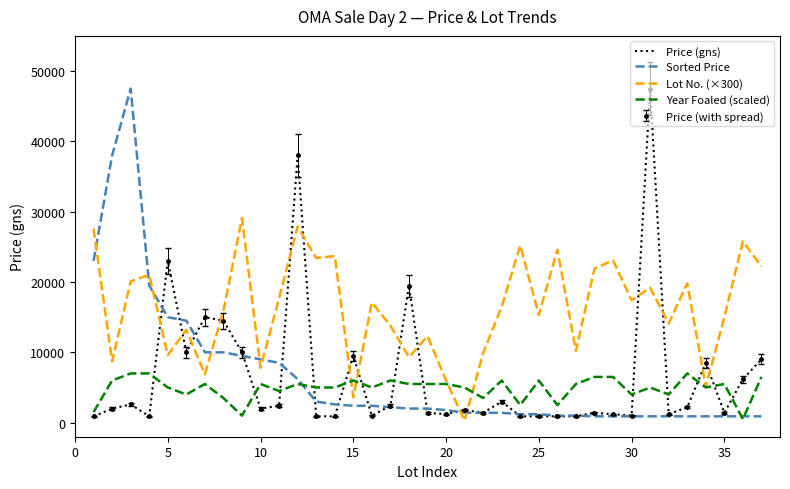

How many values in the Price (gns) series exceed 2000?

17